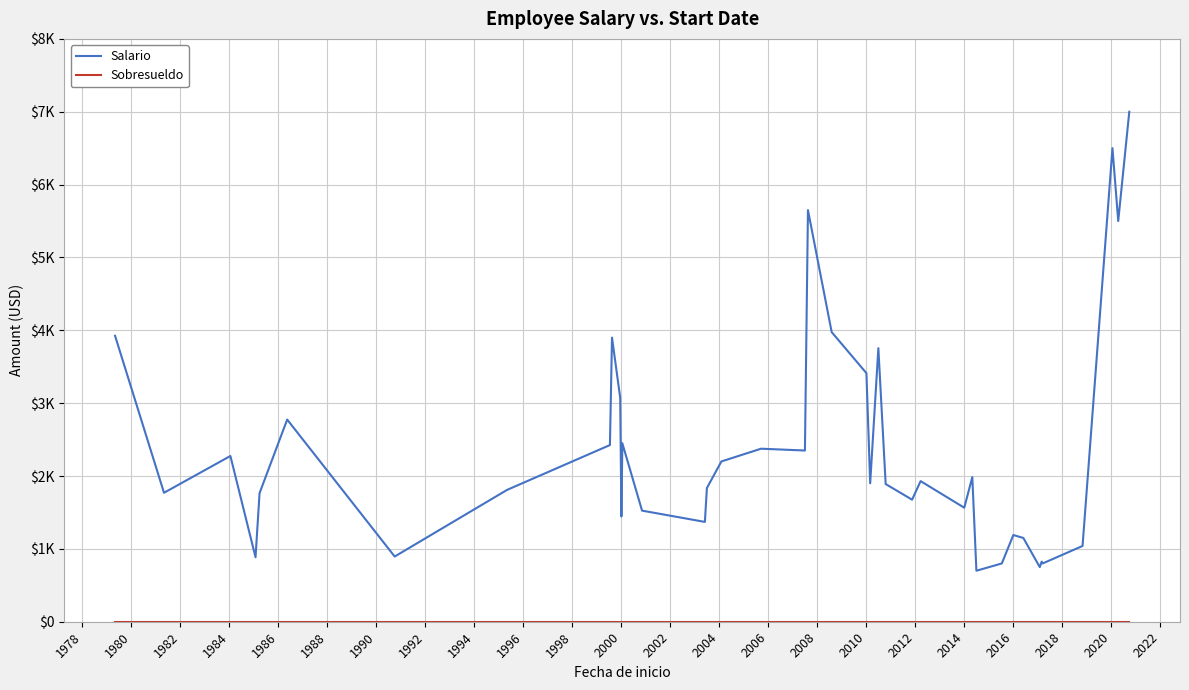

True or false: Sobresueldo has more than 2 interior local peaks.

False